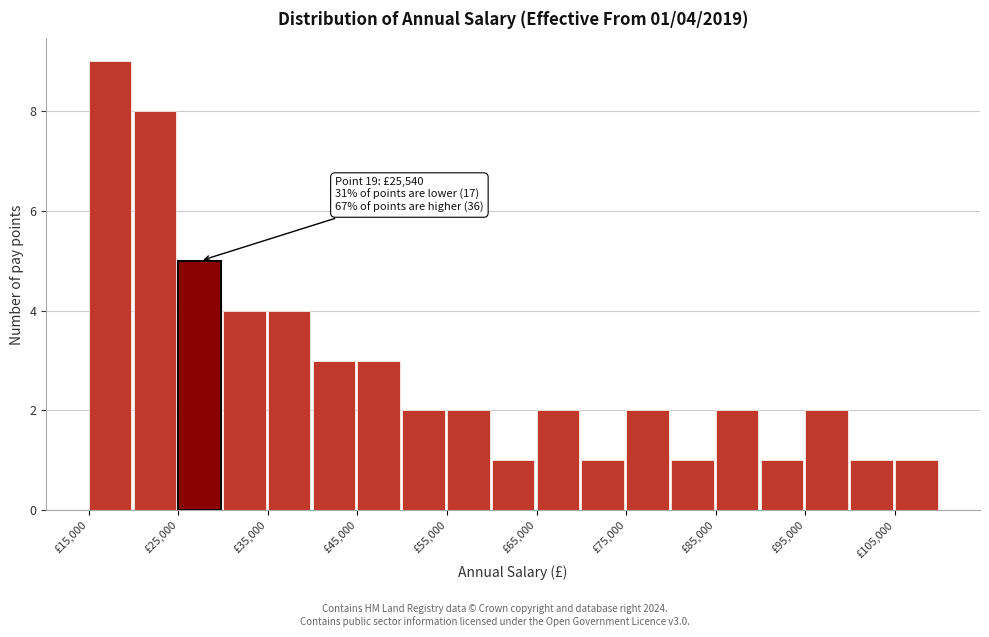

Which range on the x-axis has the tallest bar?

15000 to 20000